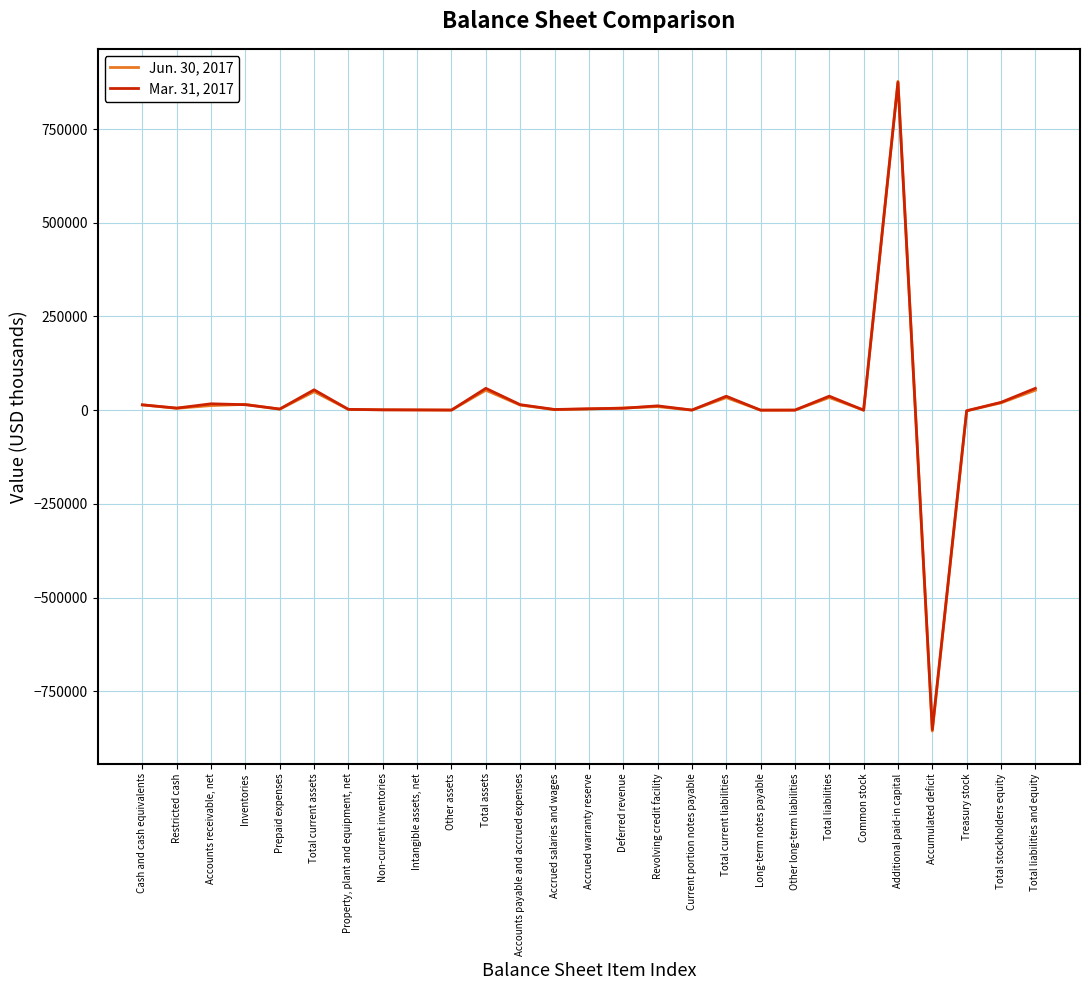

Is the value of Mar. 31, 2017 at Total liabilities and equity greater than the value of Jun. 30, 2017 at Inventories?

Yes